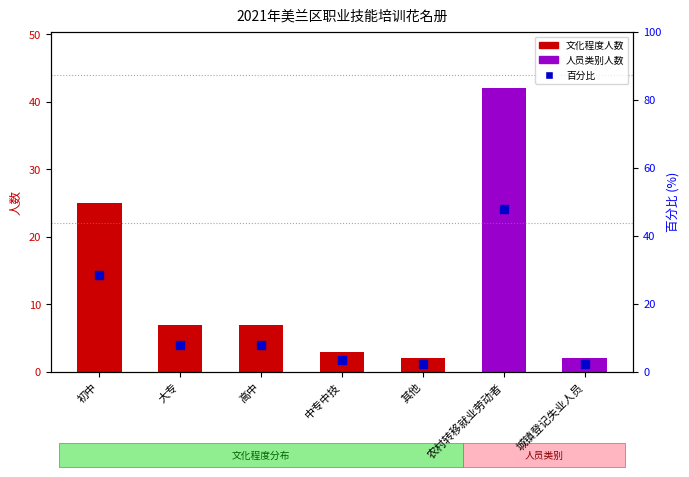

At which category is the sum across all series the highest?

农村转移就业劳动者